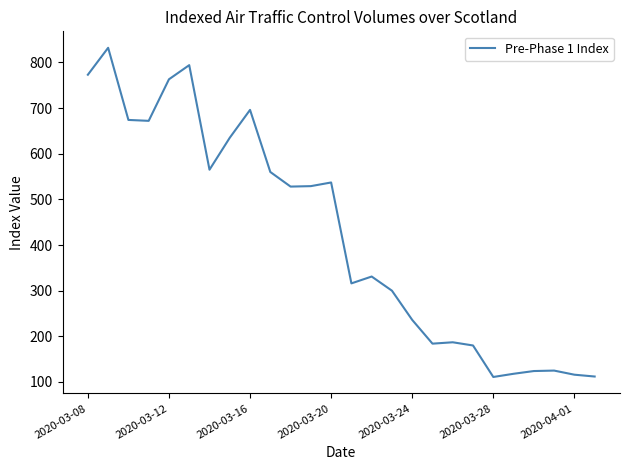

What is the difference between the second highest and minimum values?

683